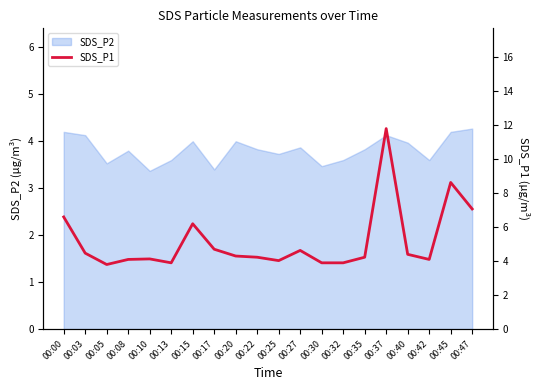

What is the minimum value for SDS_P2?

3.4